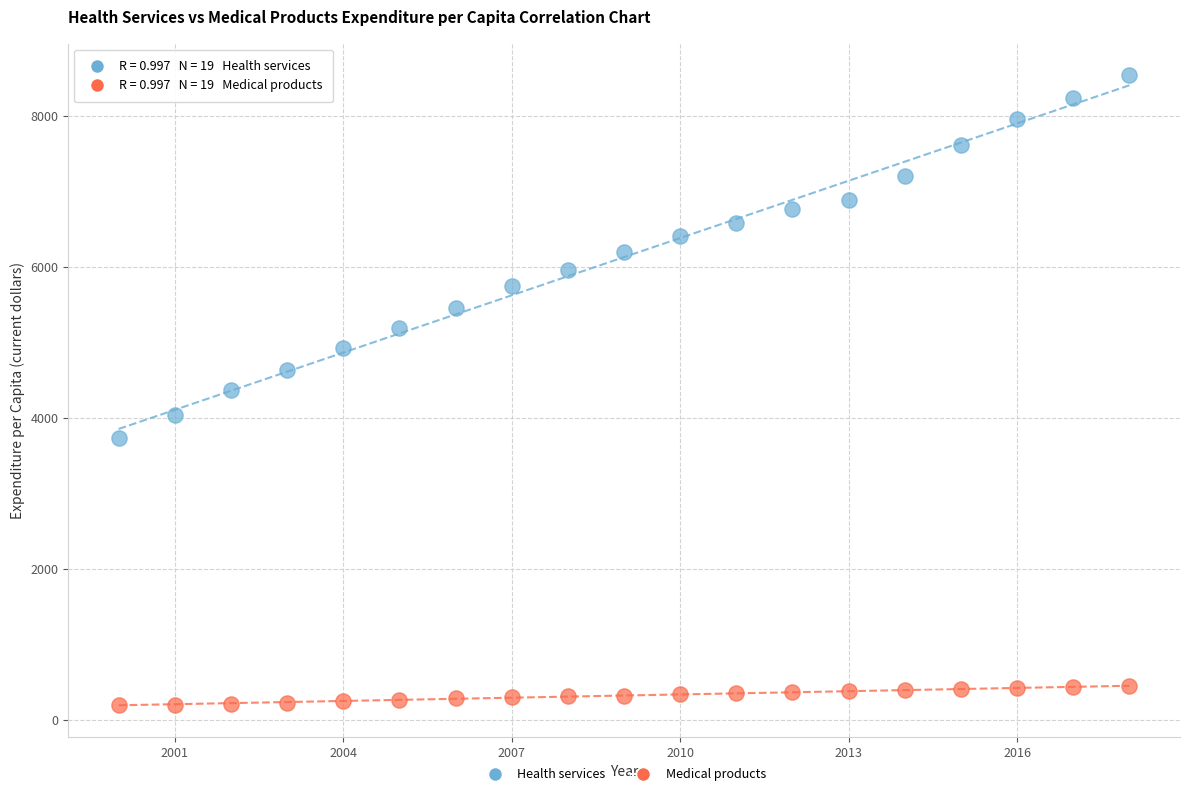

Which series reaches the minimum Y coordinate?

Medical products